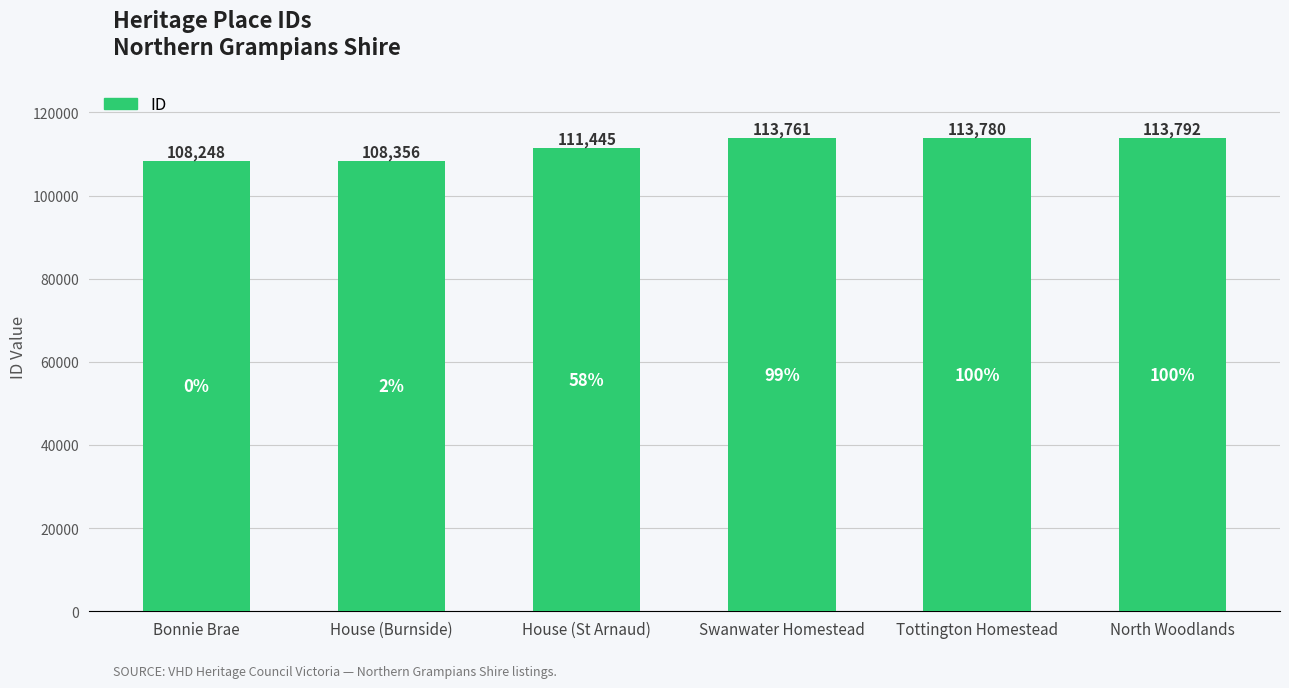

What is the difference between the values at House (Burnside) and Bonnie Brae?

108